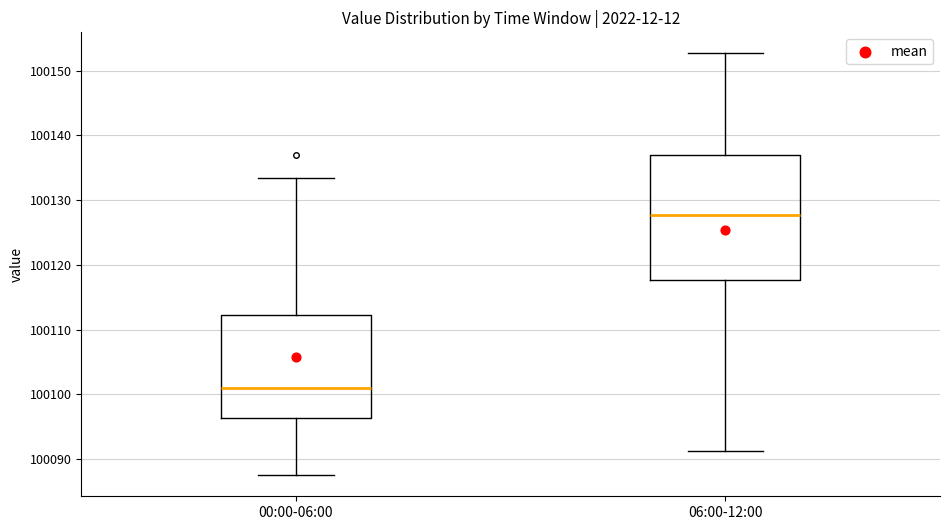

Which box is the tallest, from its lower edge to its upper edge?

06:00-12:00